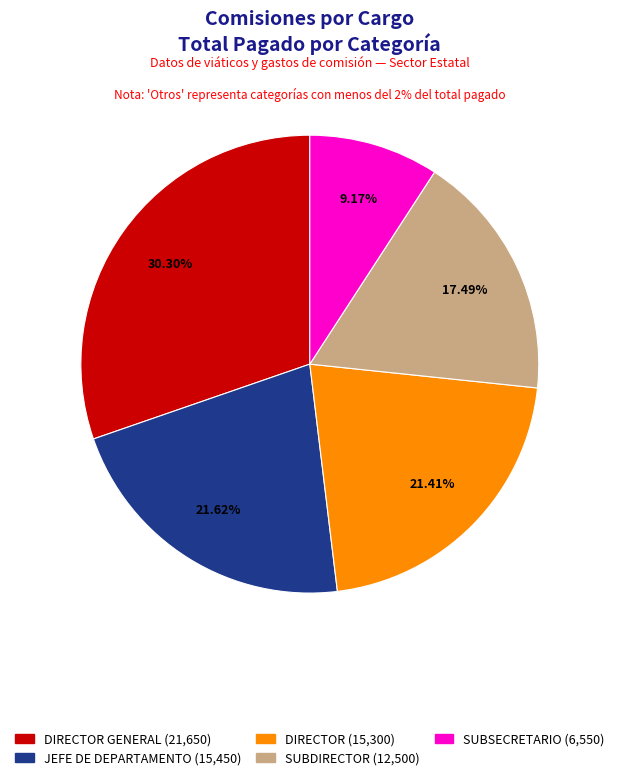

Does any single category account for the majority?

No